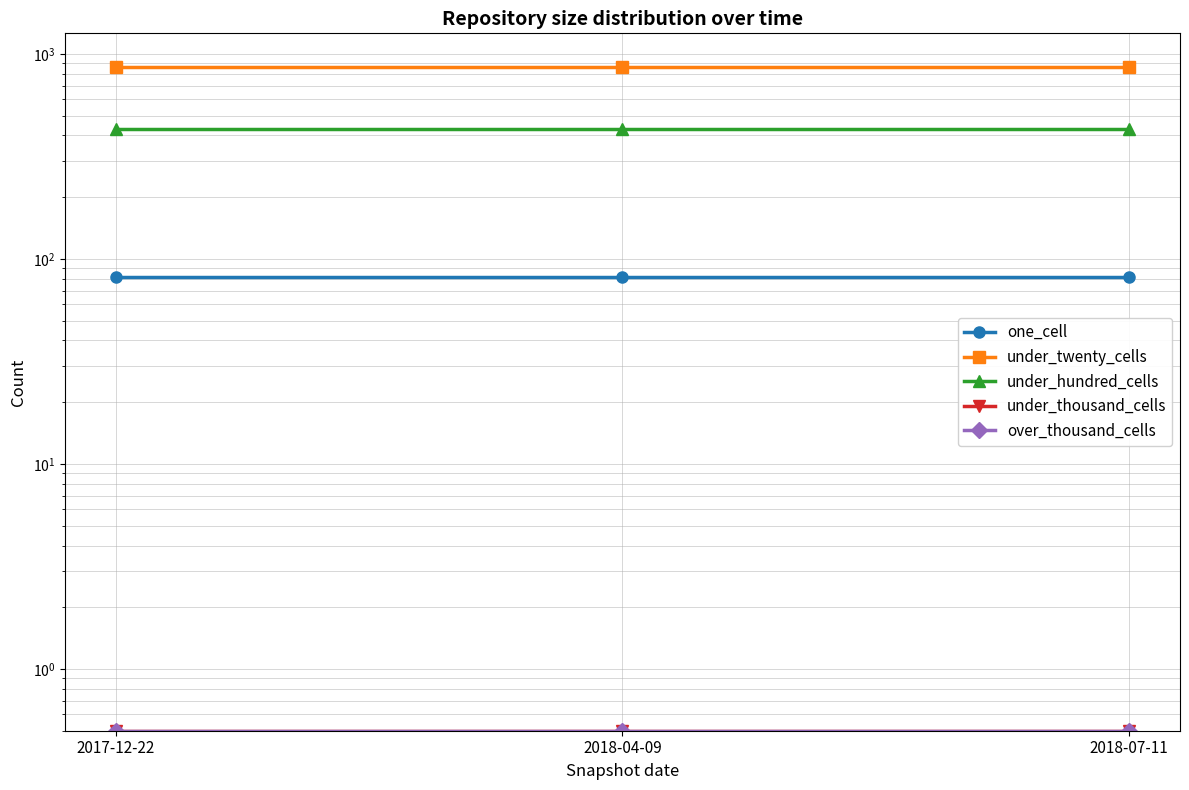

Is it true that under_twenty_cells equals 867.0 at 2018-04-09?

True